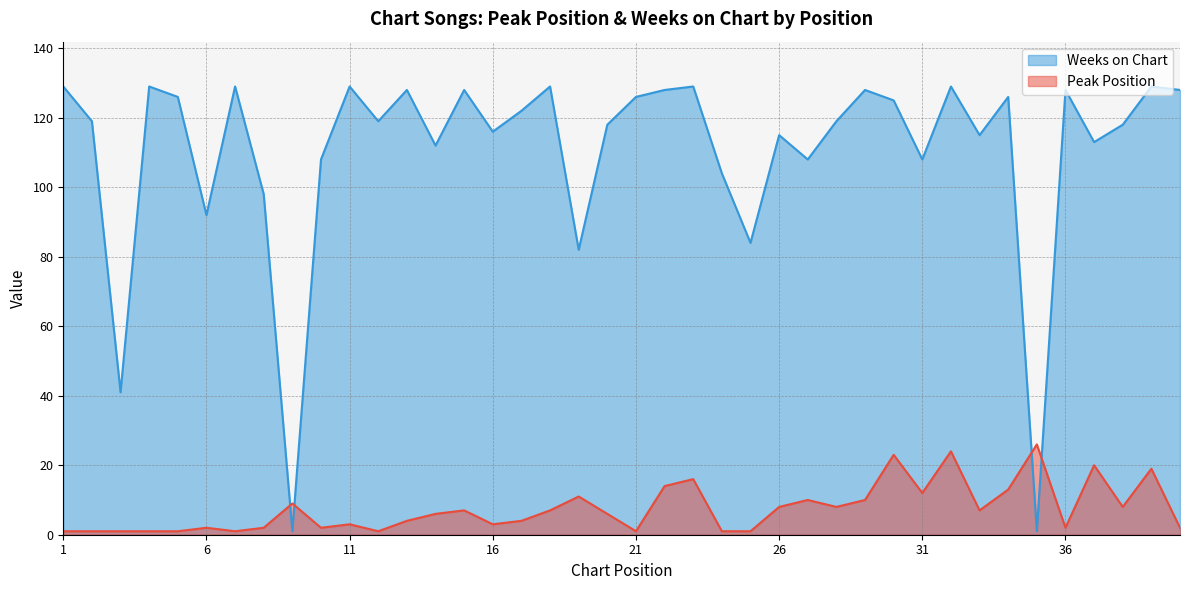

List the series in order of their peak value, highest first.

Weeks on Chart, Peak Position